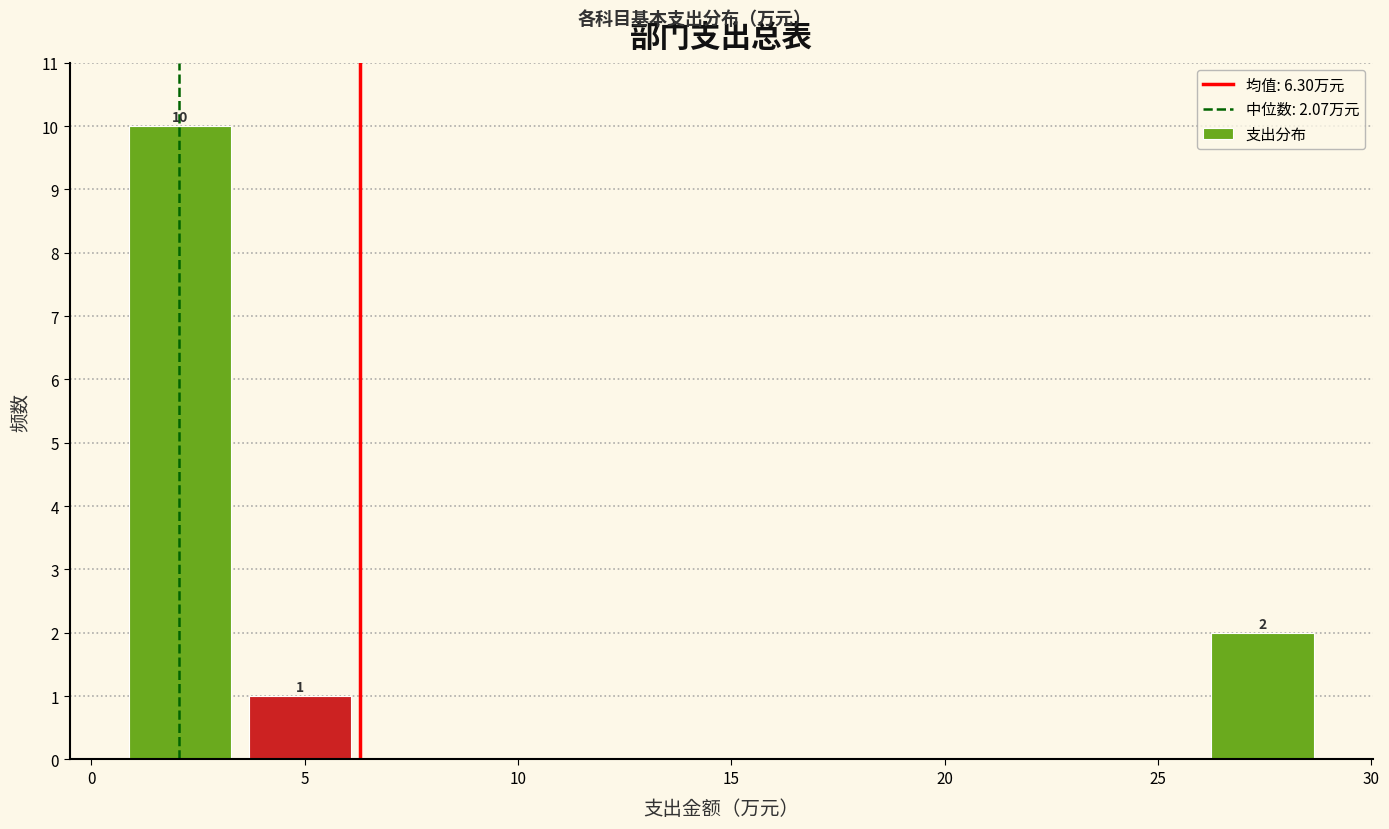

Which range on the x-axis has the tallest bar?

0.5 to 3.5